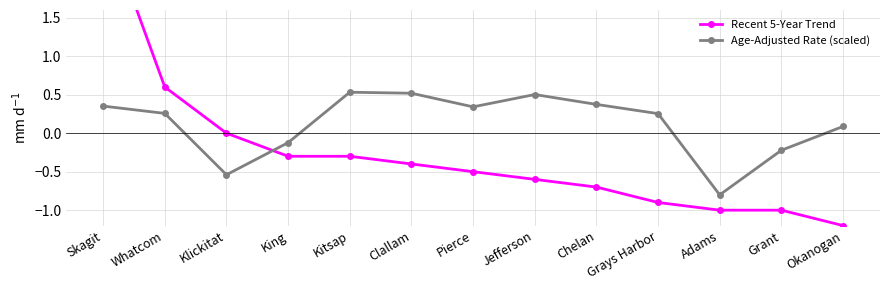

At Grant, list the series in order from smallest to largest.

Recent 5-Year Trend, Age-Adjusted Rate (scaled)